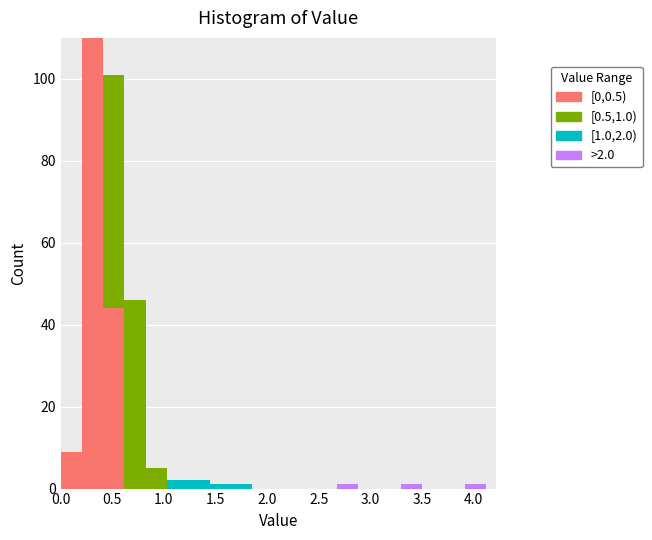

Which range on the x-axis has the tallest stacked bar (by total height)?

0.20 to 0.40